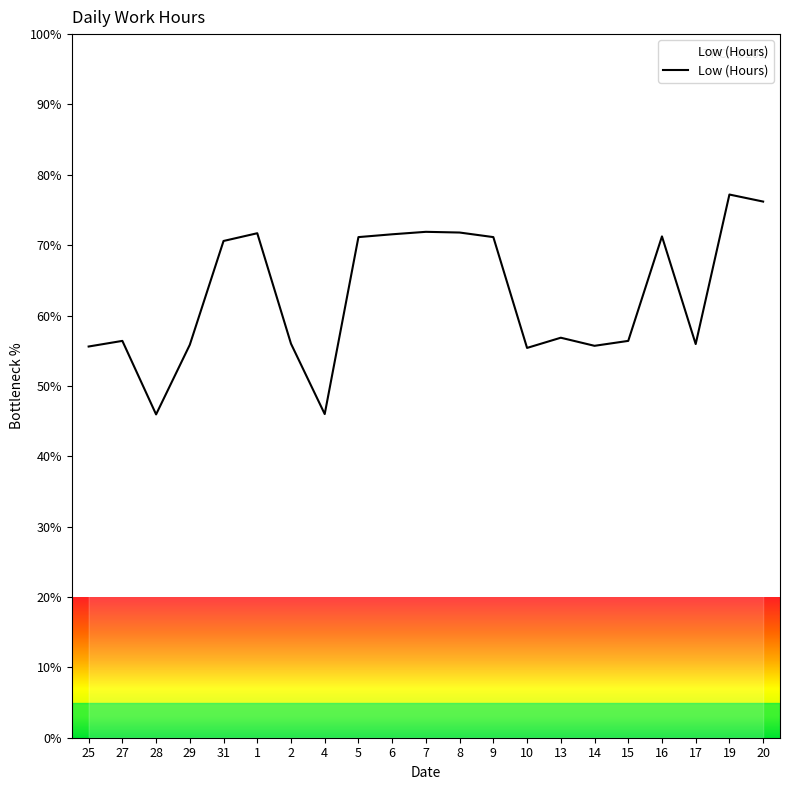

What position from the left is 20?

21